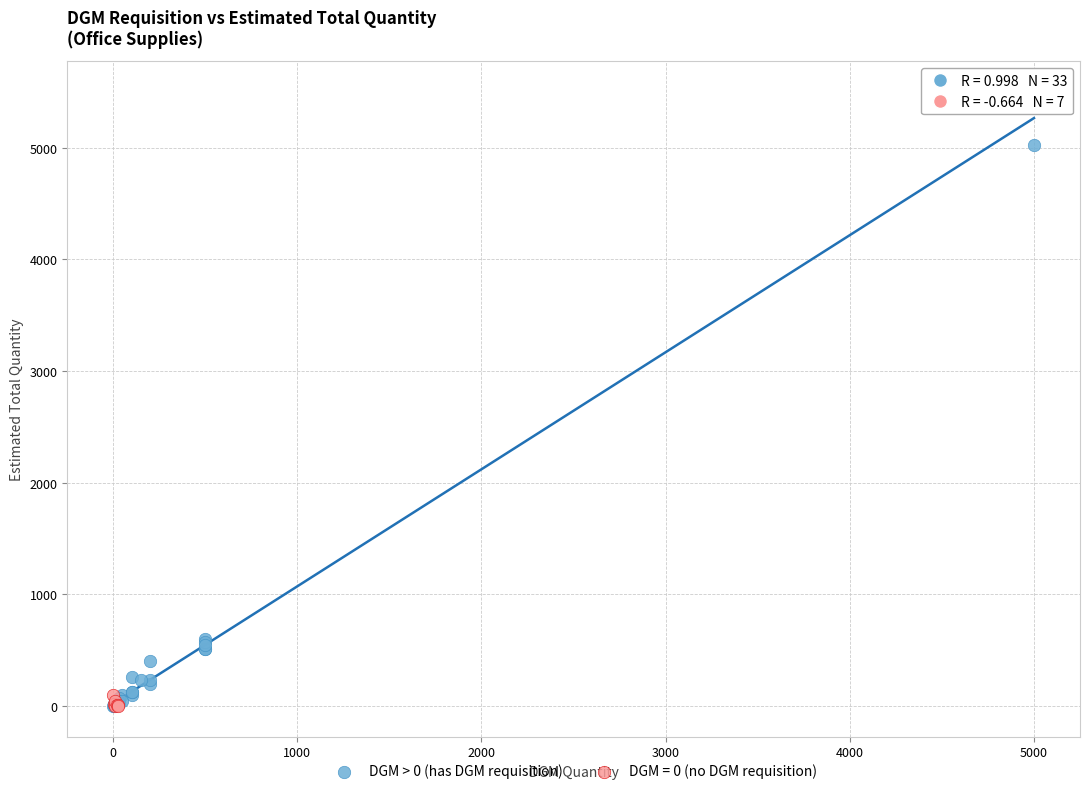

Which series has the largest Y range (max minus min)?

DGM > 0 (has DGM requisition)